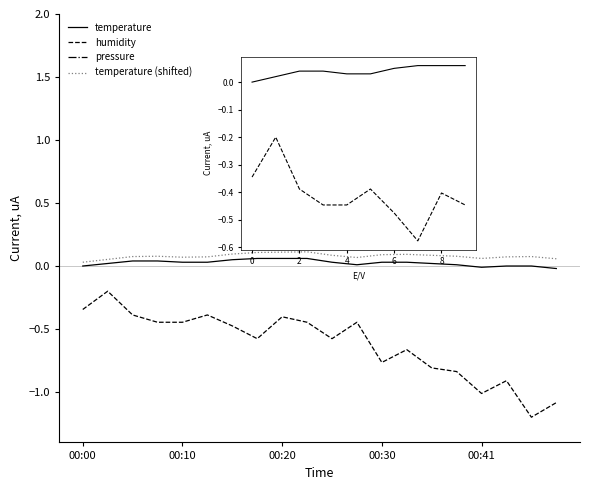

True or false: temperature (shifted) has more than 2 interior local peaks.

True